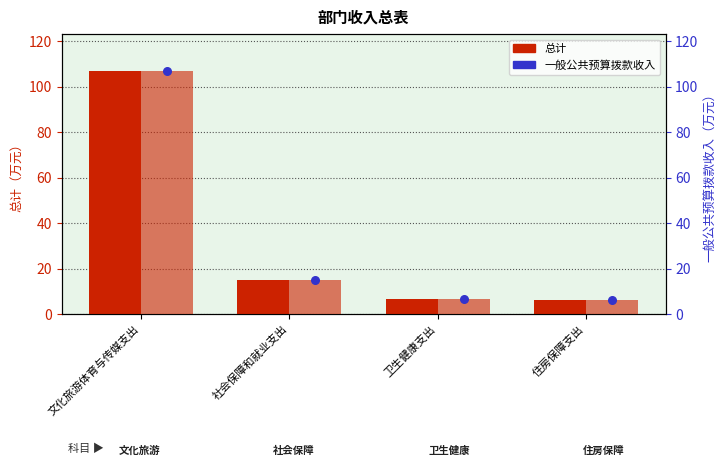

Which series contains the lowest Y value?

总计